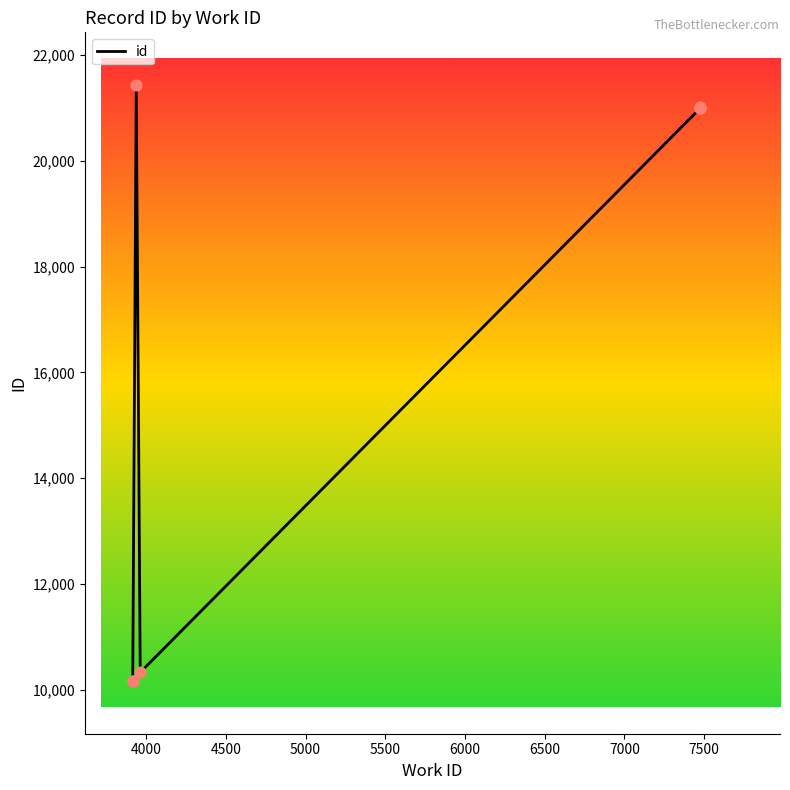

Between 7000 and 5500, which is larger?

7000